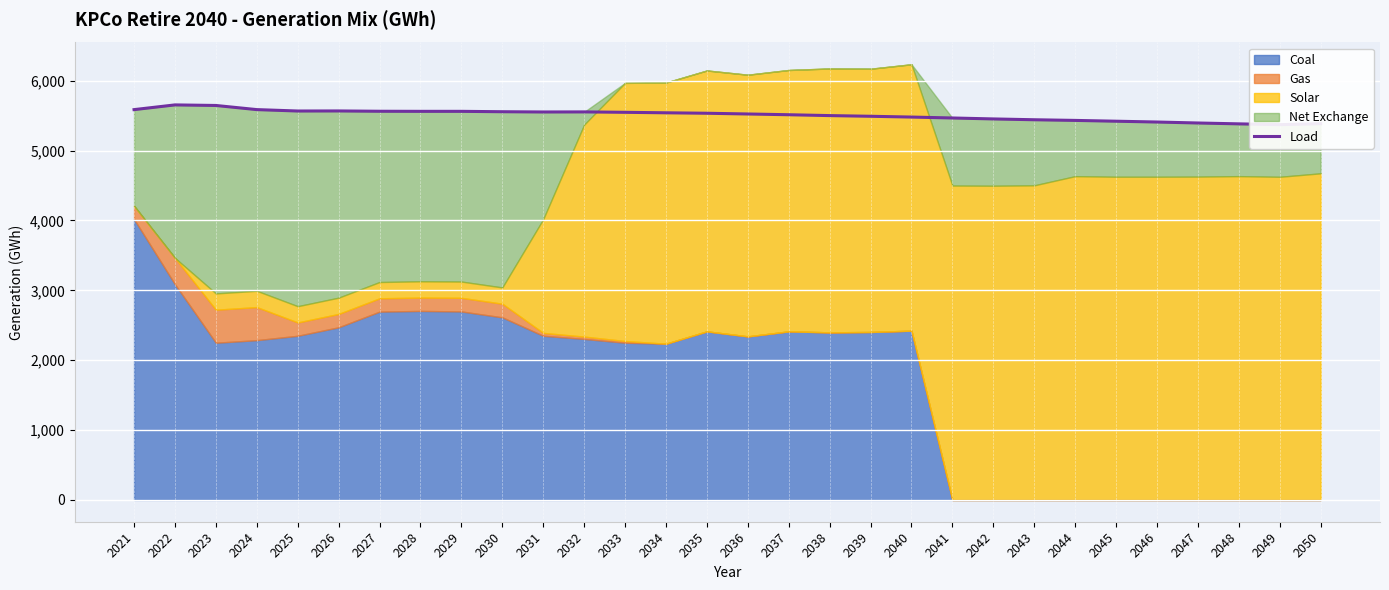

True or false: there are more than 2 points higher than both neighbors.

True